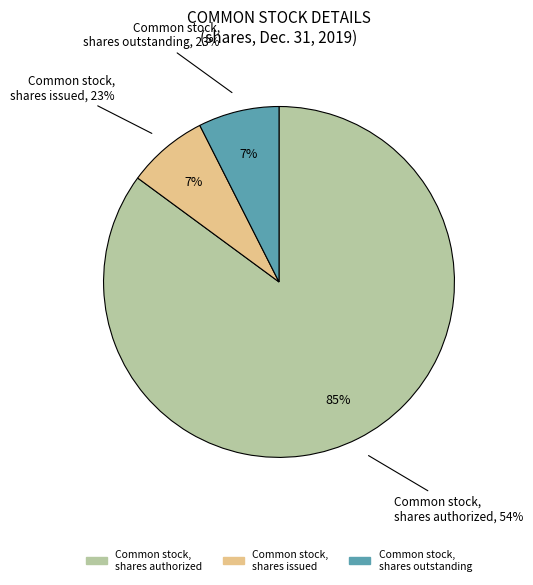

Is it true that Common stock, par value is 0% of the pie?

True